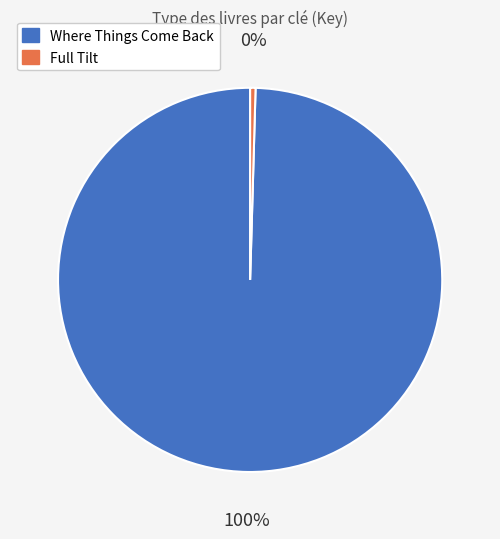

Rank the categories by value from highest to lowest.

Where Things Come Back, Full Tilt